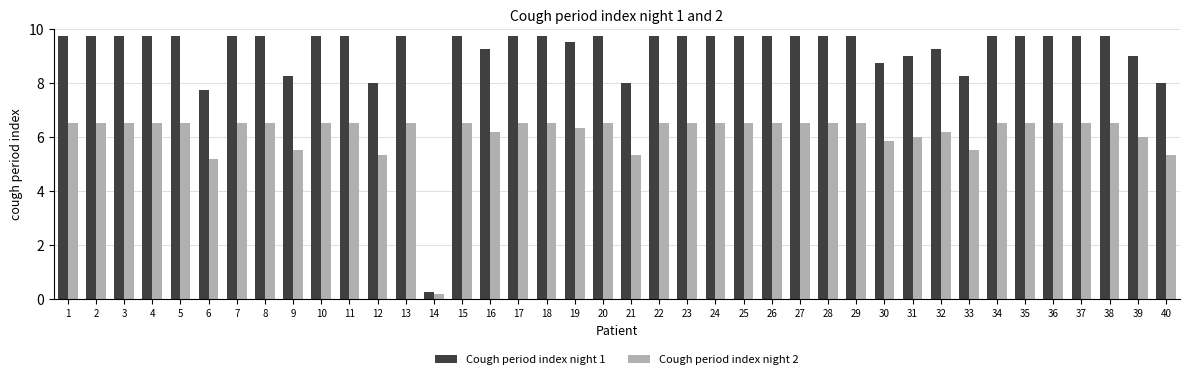

What is the value of the Cough period index night 2 bar at the 33rd from the left?

5.5